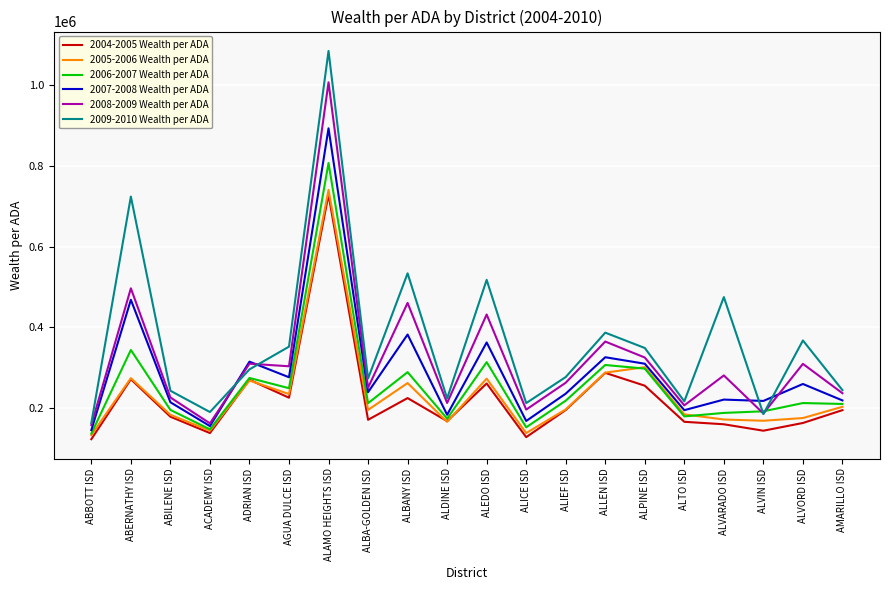

Rank the series by their maximum value, from lowest to highest.

2004-2005 Wealth per ADA, 2005-2006 Wealth per ADA, 2006-2007 Wealth per ADA, 2007-2008 Wealth per ADA, 2008-2009 Wealth per ADA, 2009-2010 Wealth per ADA